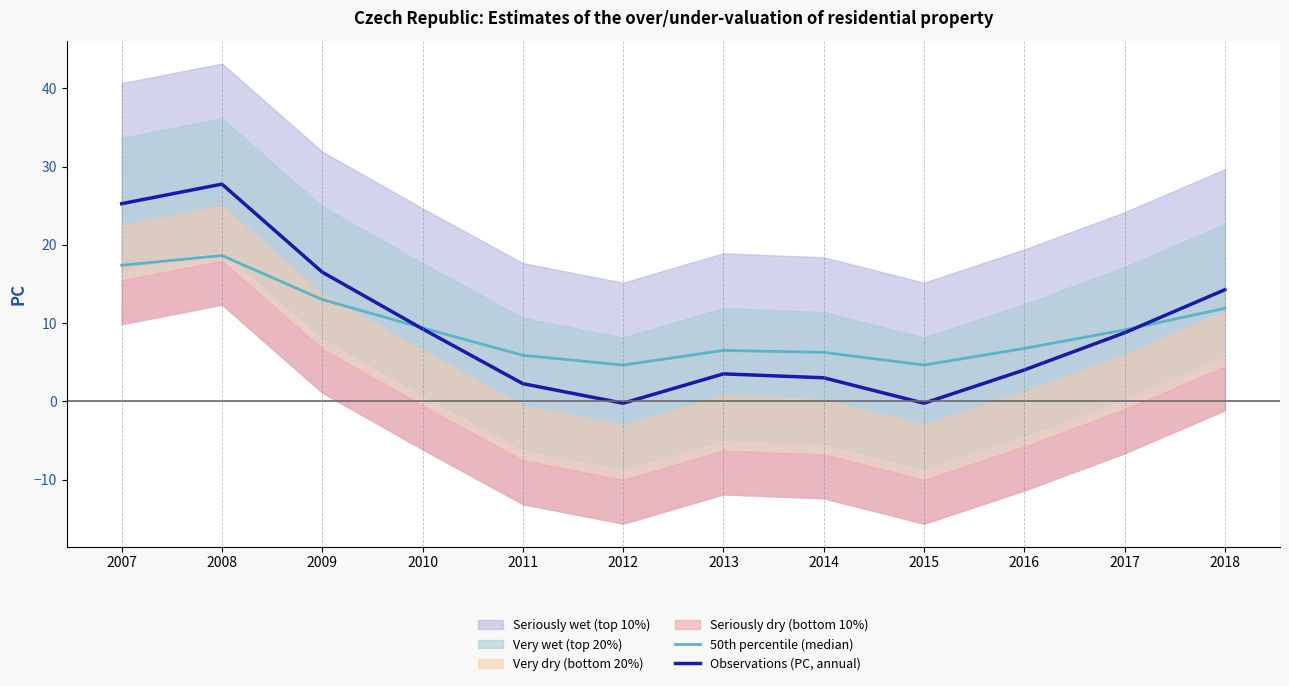

What is the difference between the highest and lowest values at 2013?

3.0